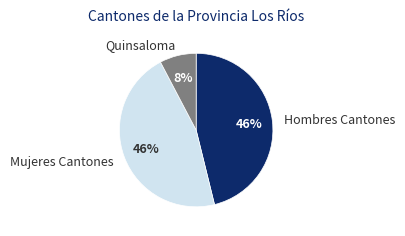

To the nearest percent, what percentage of the pie is Hombres Cantones?

46%